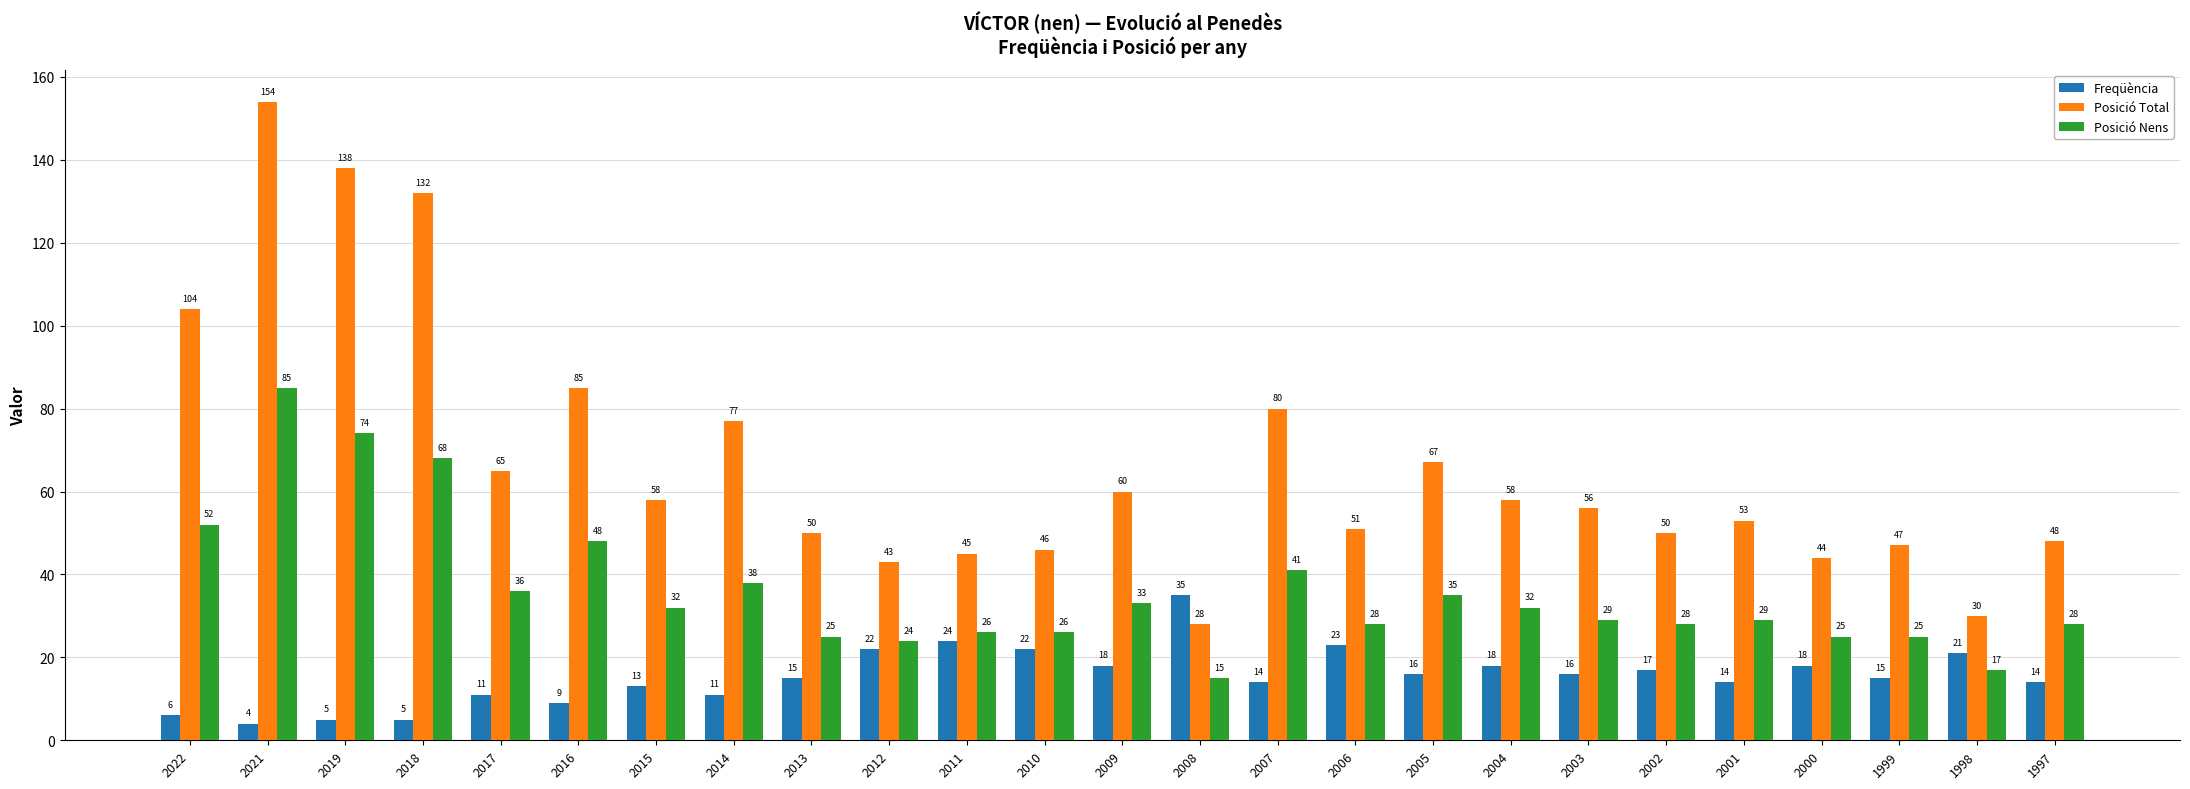

How many groups of bars are there?

25